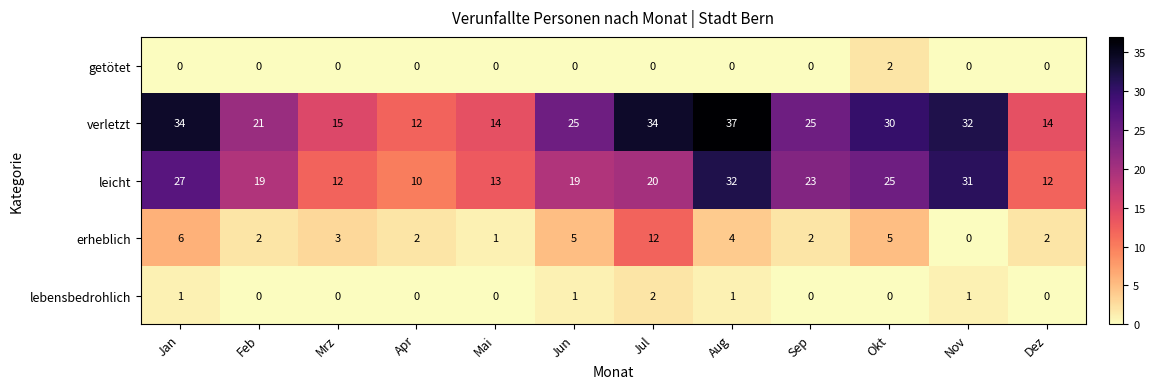

At which category is the sum across all series the highest?

Aug